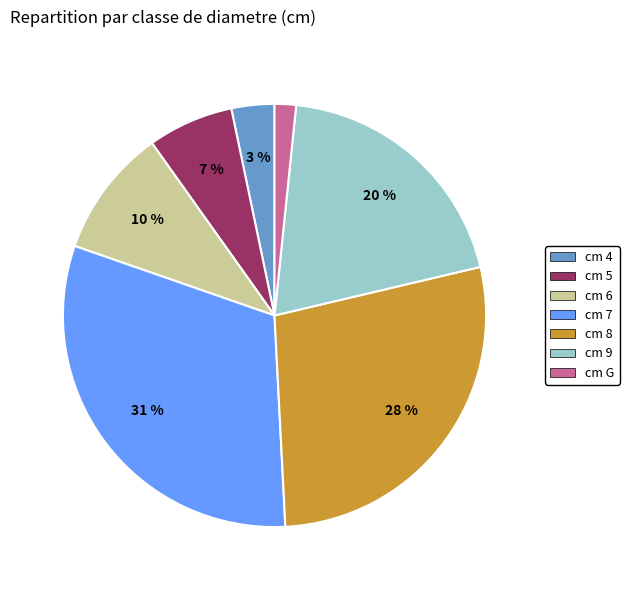

Count the number of slices in the pie.

7